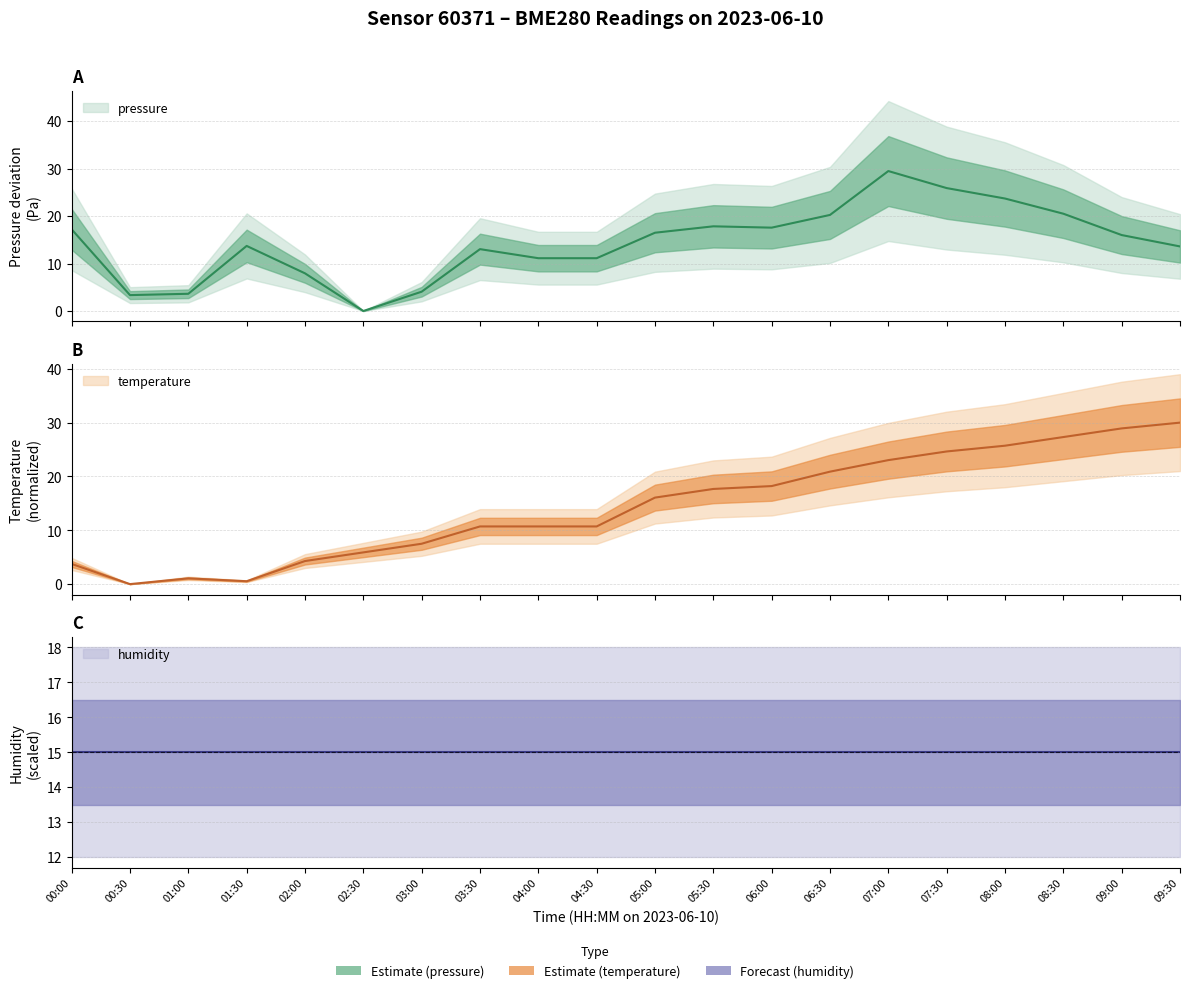

List the labels in order of temperature value, largest first.

09:30, 09:00, 08:30, 08:00, 07:30, 07:00, 06:30, 06:00, 05:30, 05:00, 03:30, 04:00, 04:30, 03:00, 02:30, 02:00, 00:00, 01:00, 01:30, 00:30